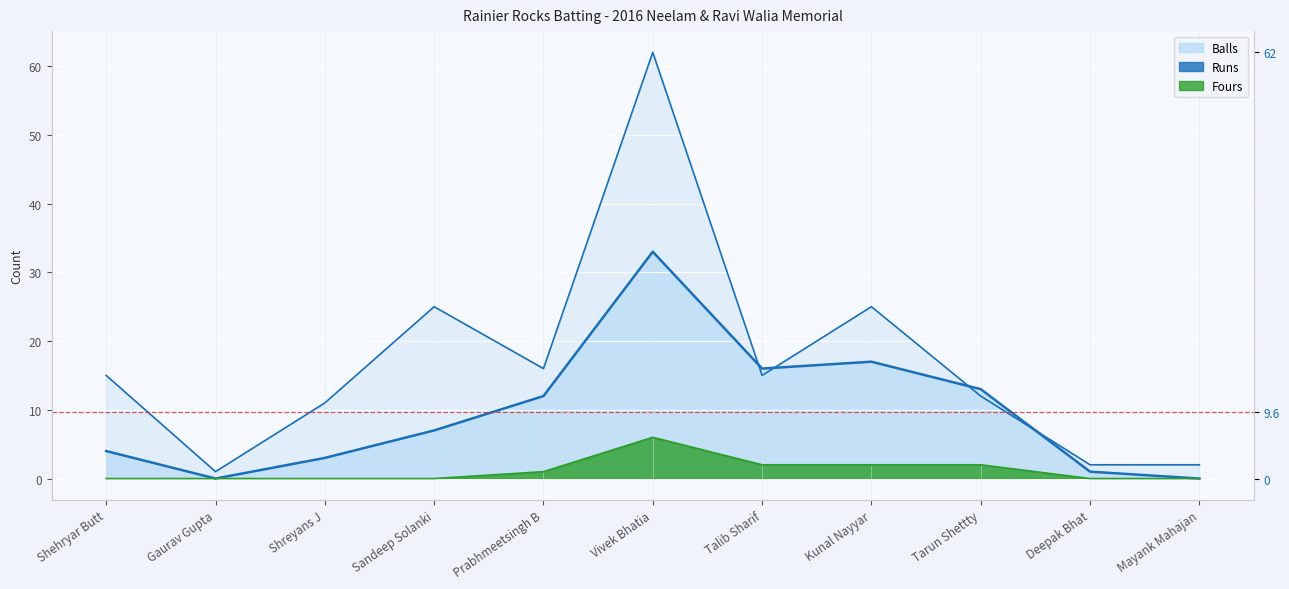

What position from the right is Deepak Bhat?

2